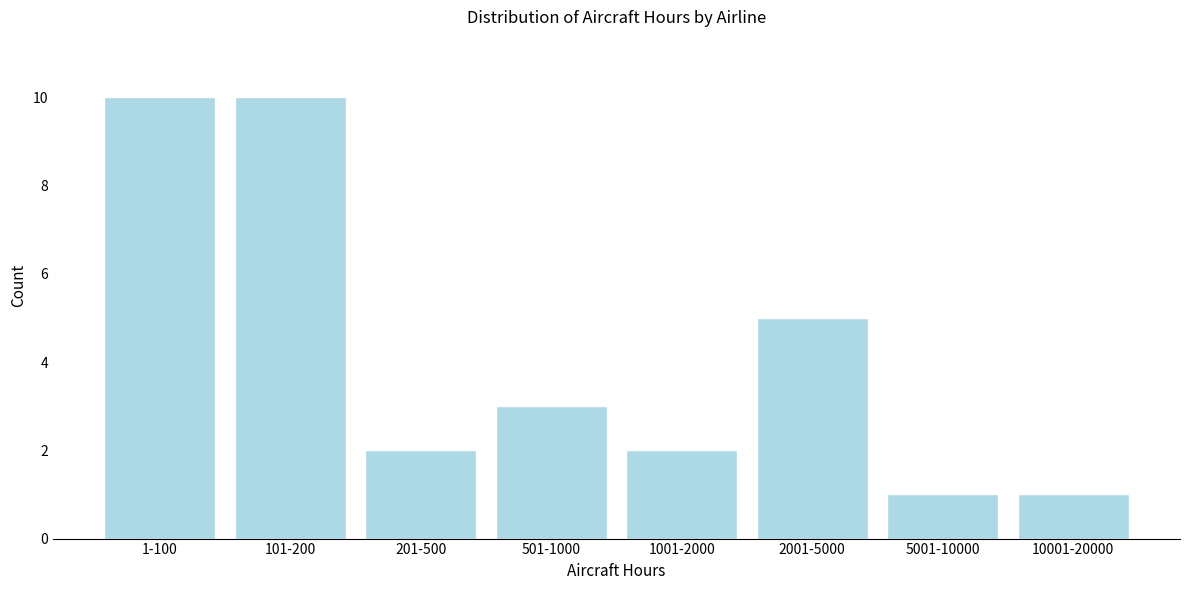

Reading left to right, what are all the values shown in this chart?

10	10	2	3	2	5	1	1